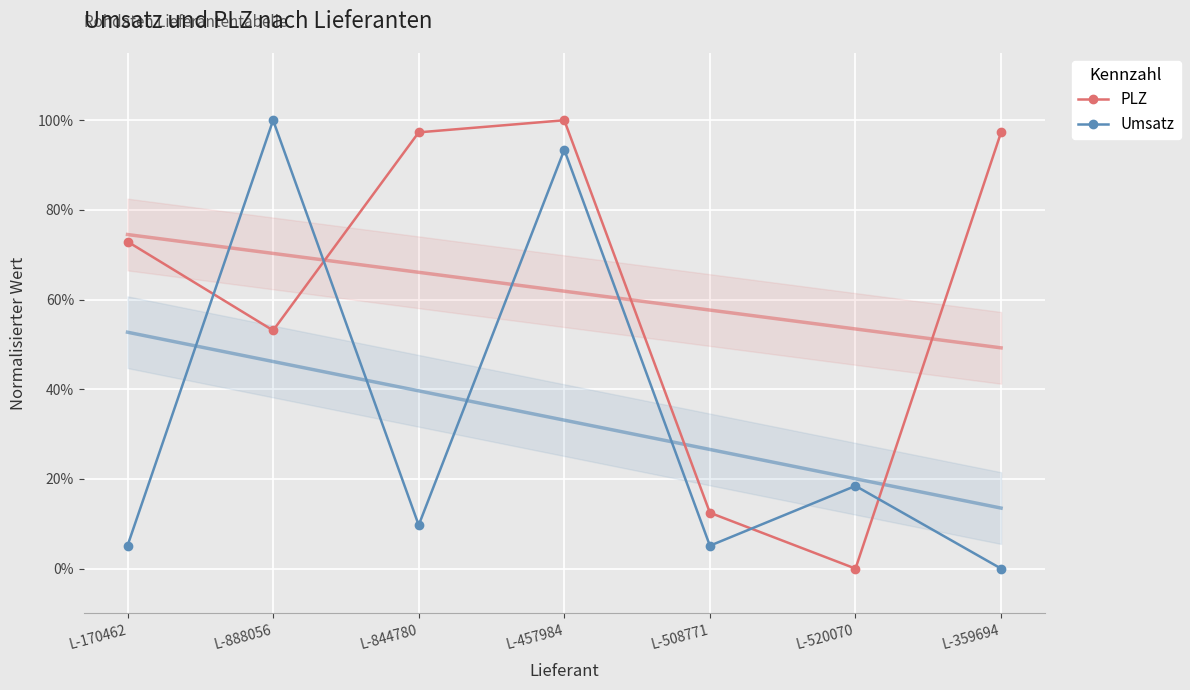

At which label is PLZ closest to 0?

L-520070